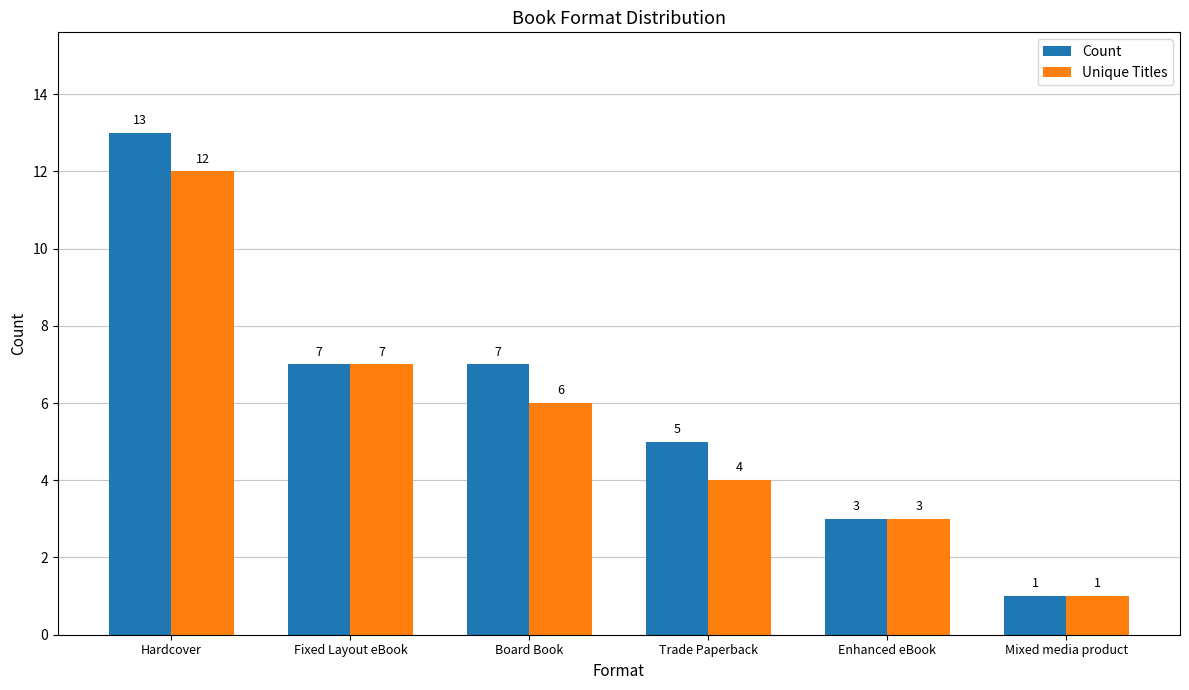

What is the difference between the maximum and minimum values in the Unique Titles series?

11